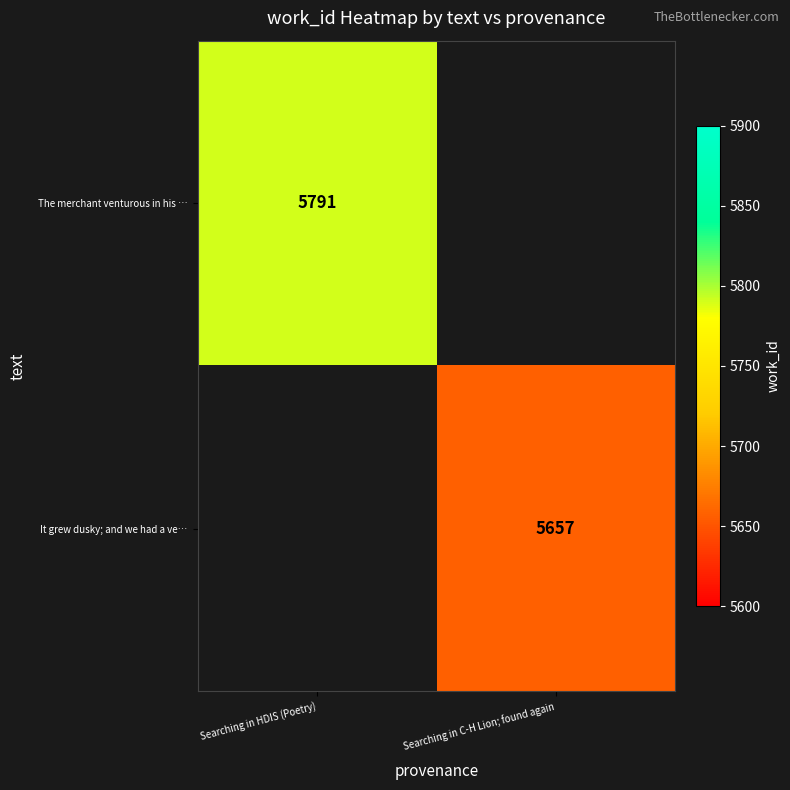

The value of It grew dusky; and we had a ve… at Searching in C-H Lion; found again is 5657. True or false?

True